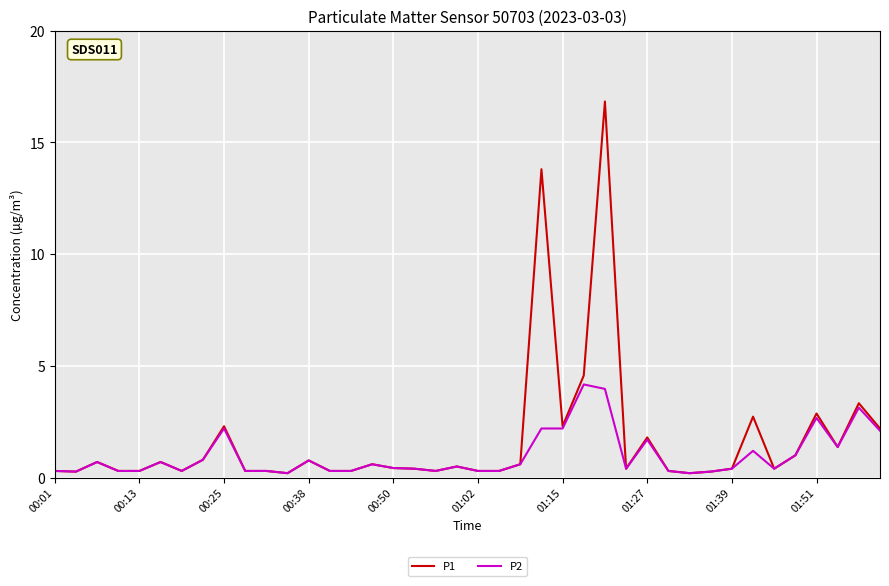

Rank the series by their maximum value, from highest to lowest.

P1, P2